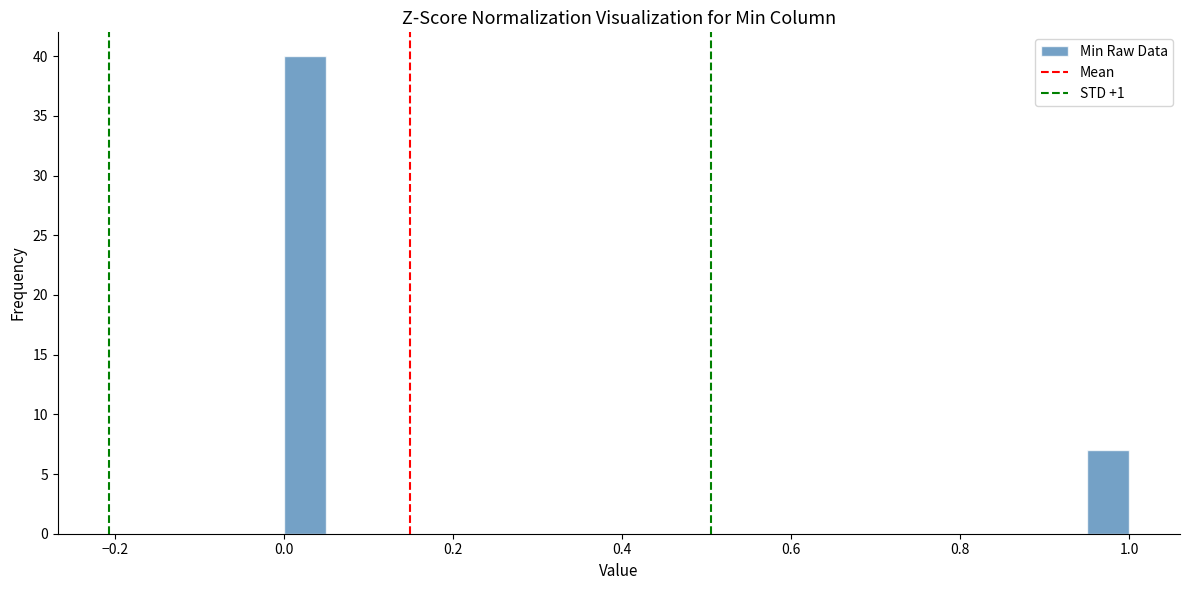

Around what value on the x-axis is the tallest bar? Give the approximate position of its centre, as read against the axis.

0.02